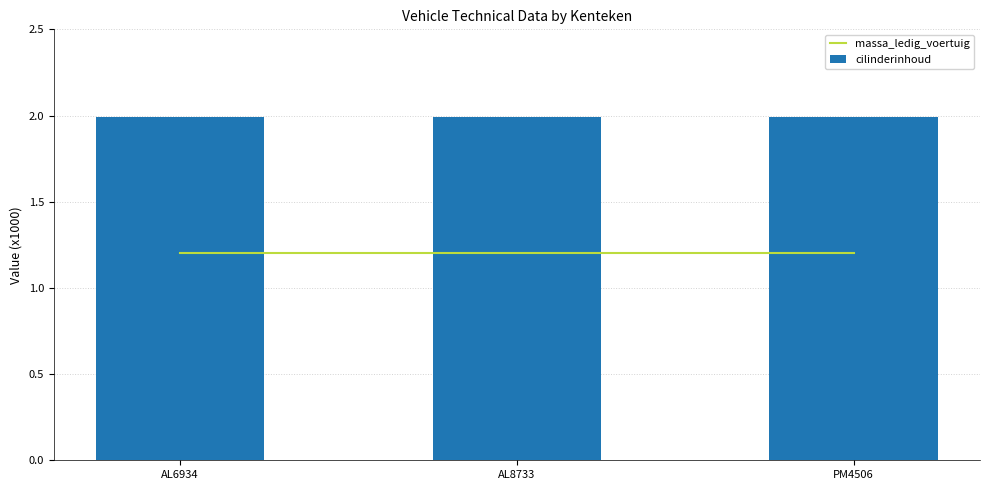

The value of massa_ledig_voertuig at AL6934 is 2.1. True or false?

False